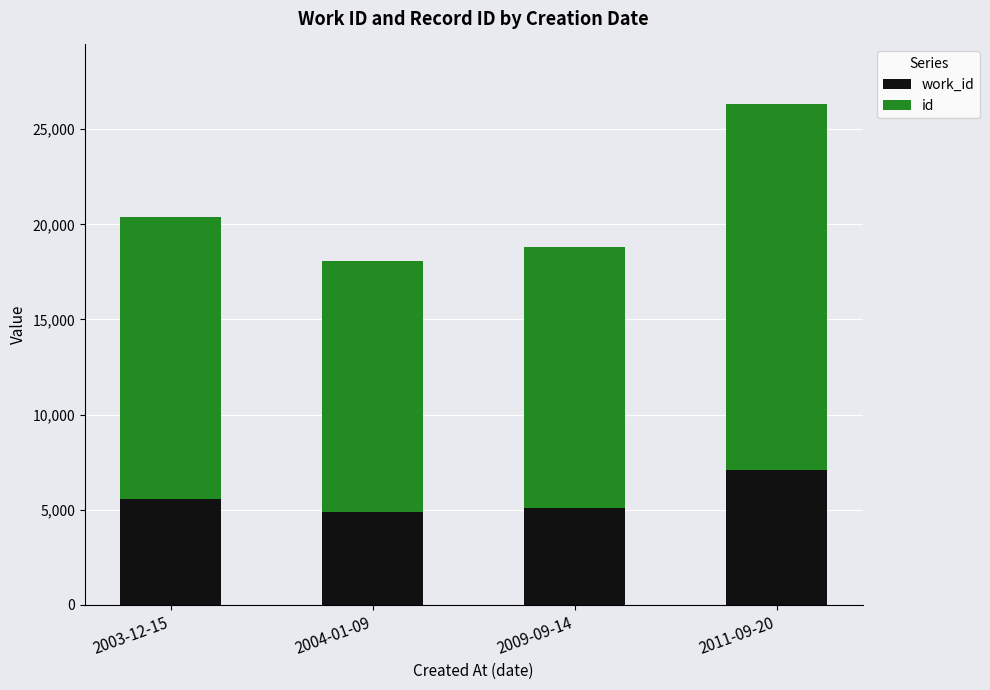

What is the total value across all series at 2004-01-09?

18071